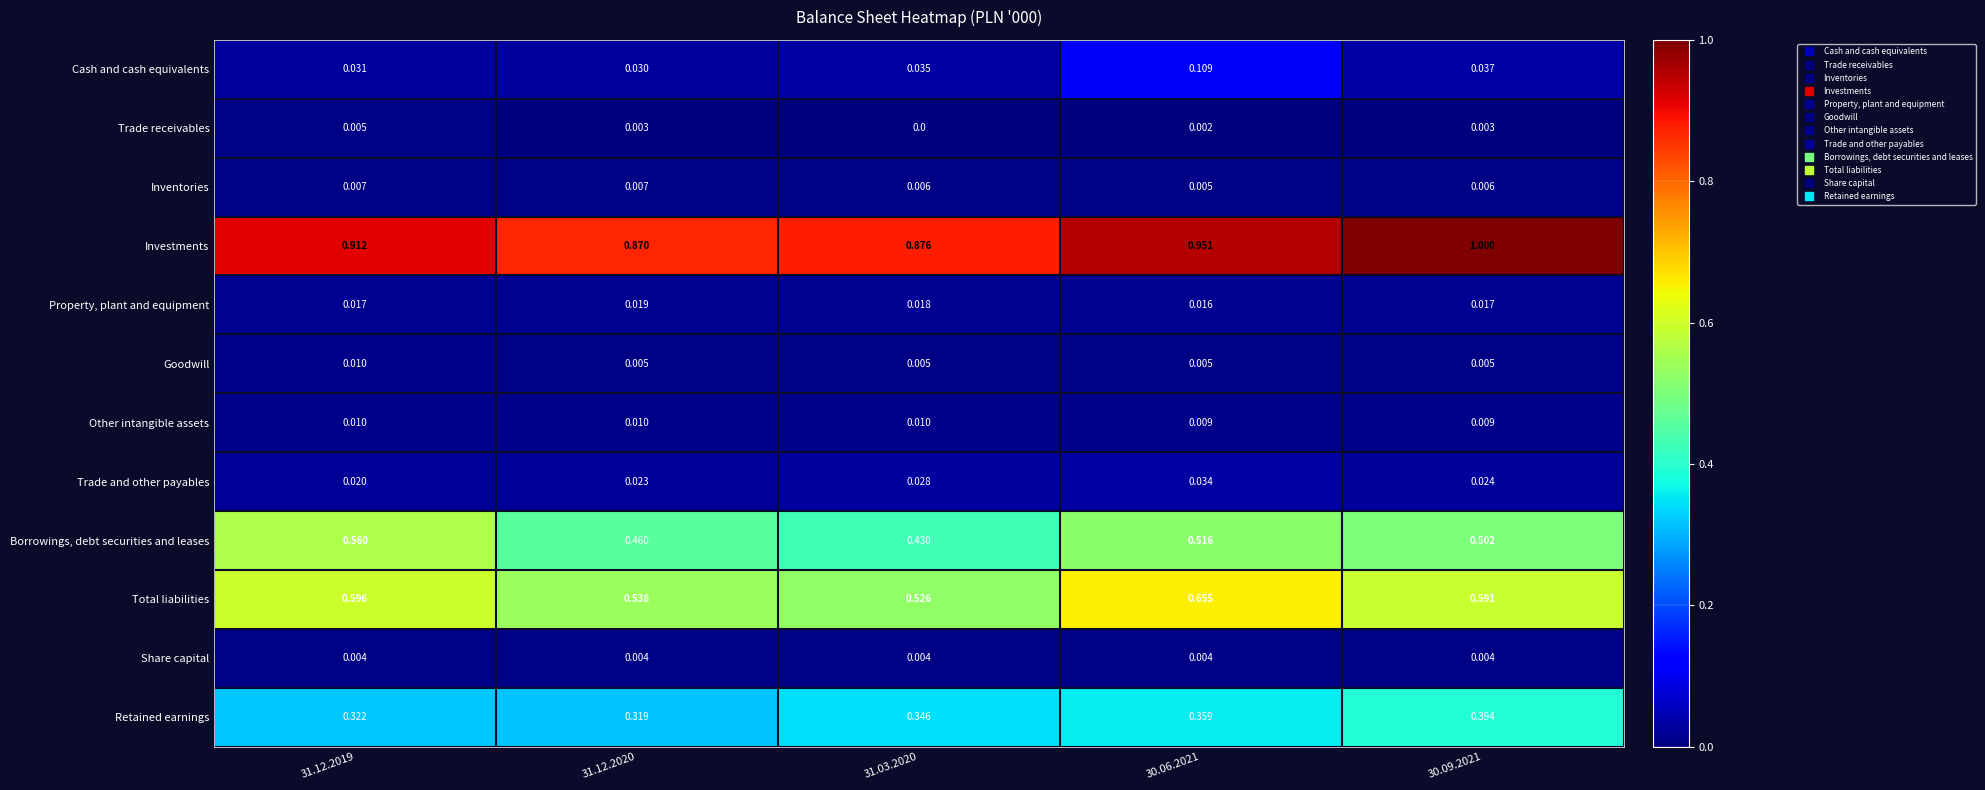

Rank the series at 31.03.2020 from lowest to highest value.

Trade receivables, Share capital, Goodwill, Inventories, Other intangible assets, Property, plant and equipment, Trade and other payables, Cash and cash equivalents, Retained earnings, Borrowings, debt securities and leases, Total liabilities, Investments